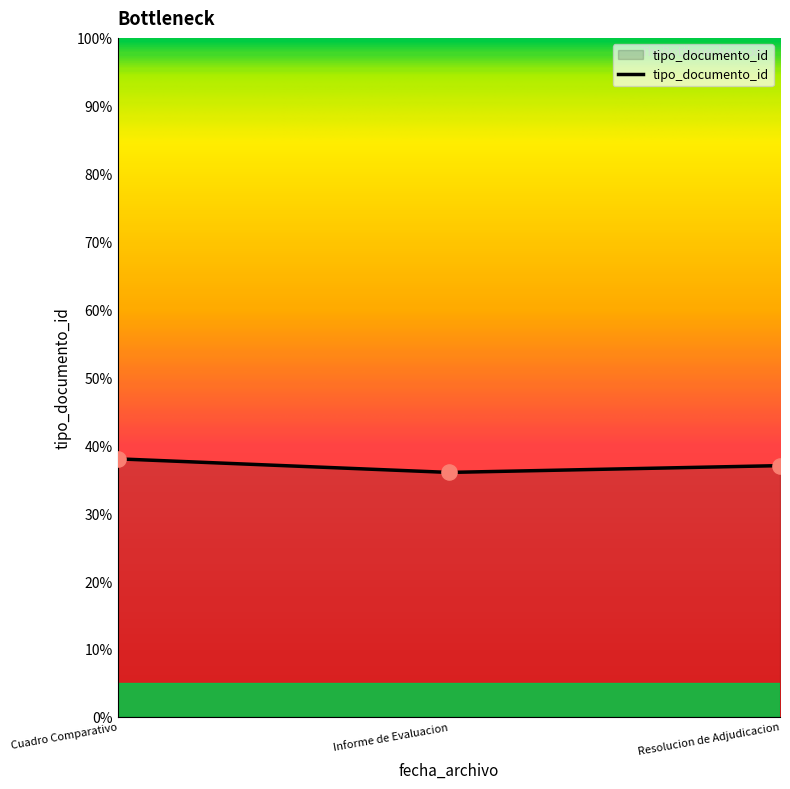

Approximately how many times larger is the value at Cuadro Comparativo compared to Resolucion de Adjudicacion?

1.0